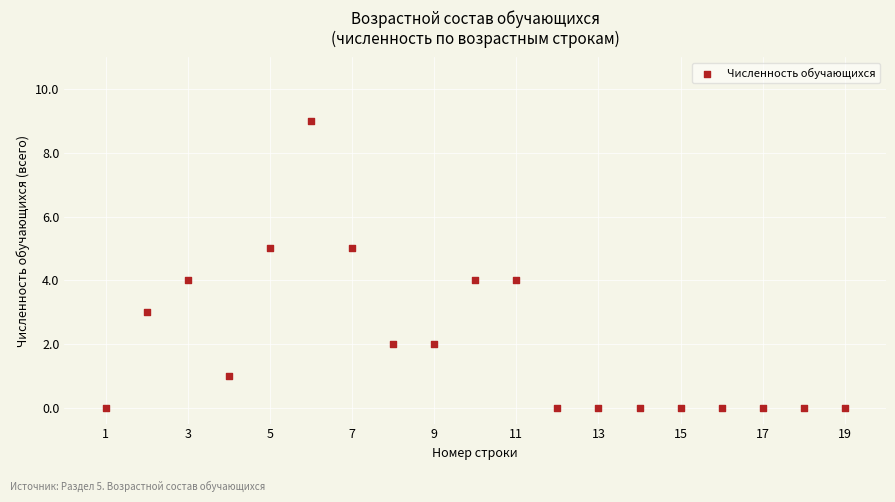

What is the range of Y values (max minus min)?

9